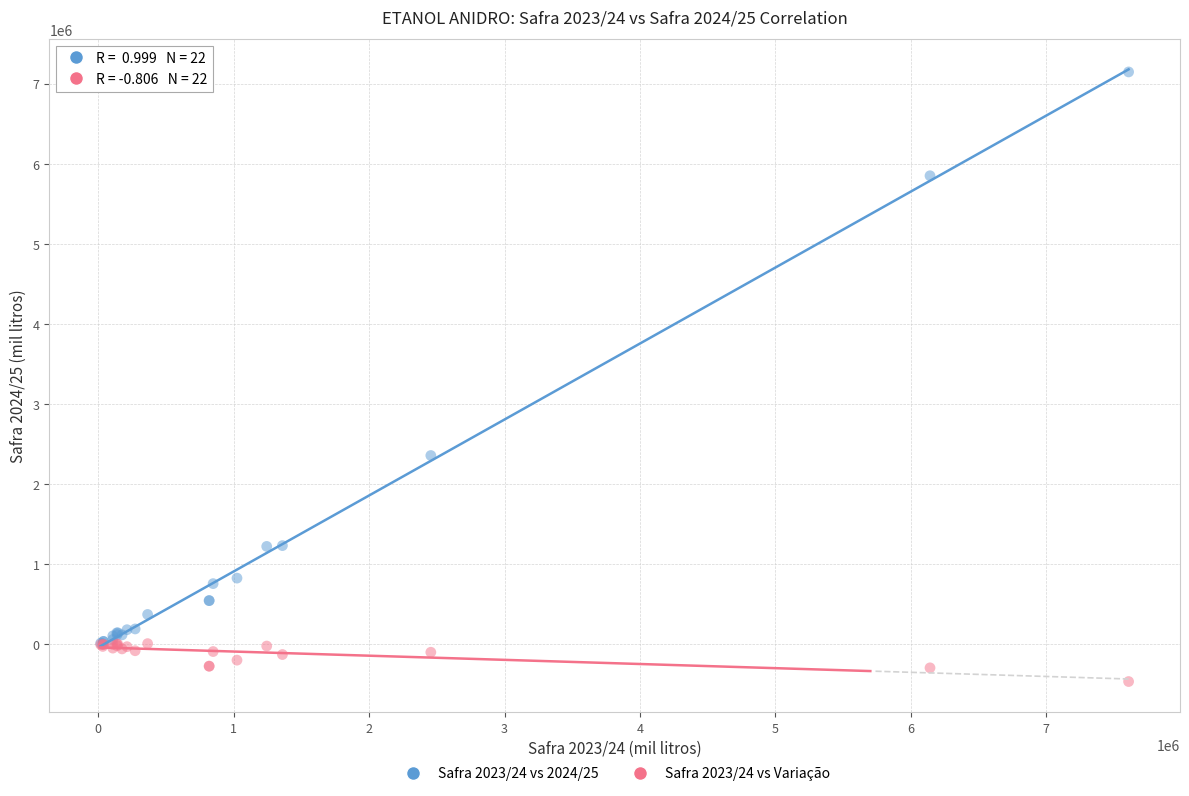

Across all series, what Y value is closest to 3341375?

2358211.1